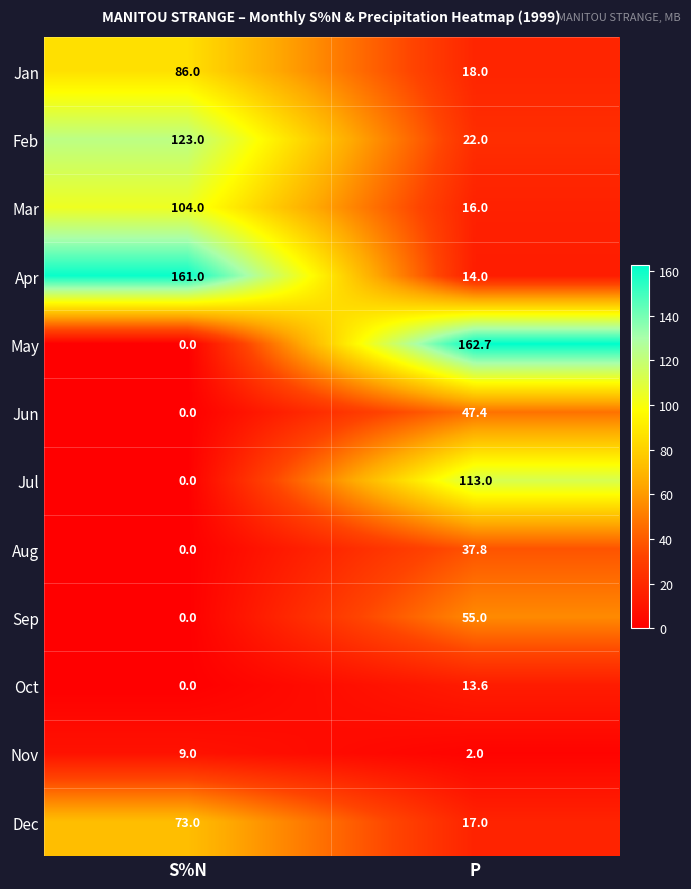

What is the sum of the Feb values at S%N and P?

145.0